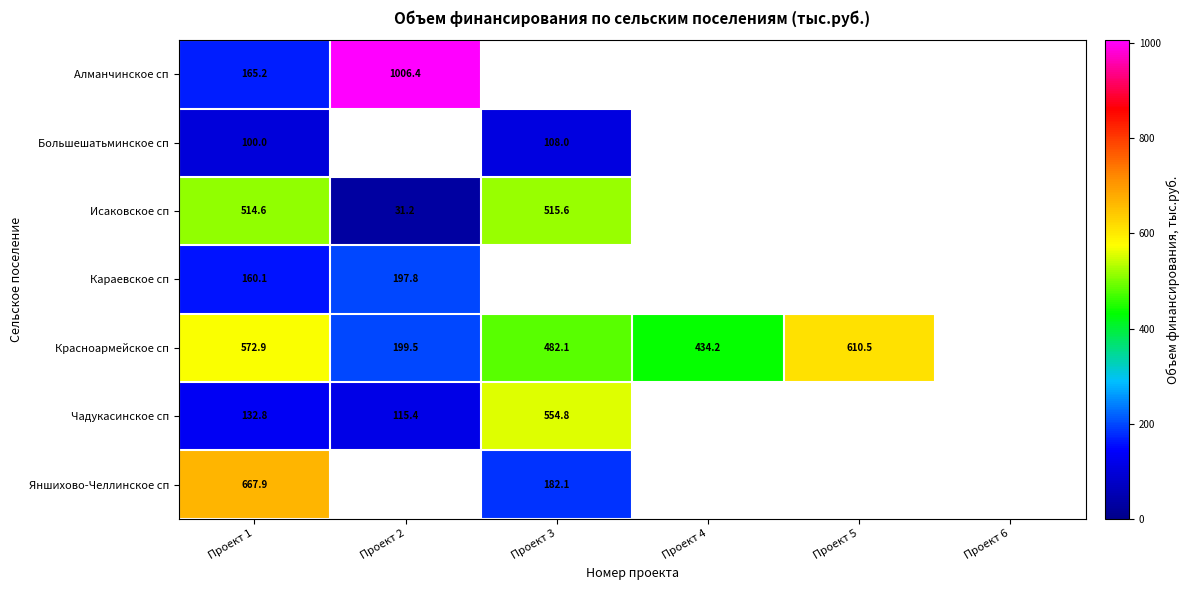

What is the greatest value displayed?

1006.4